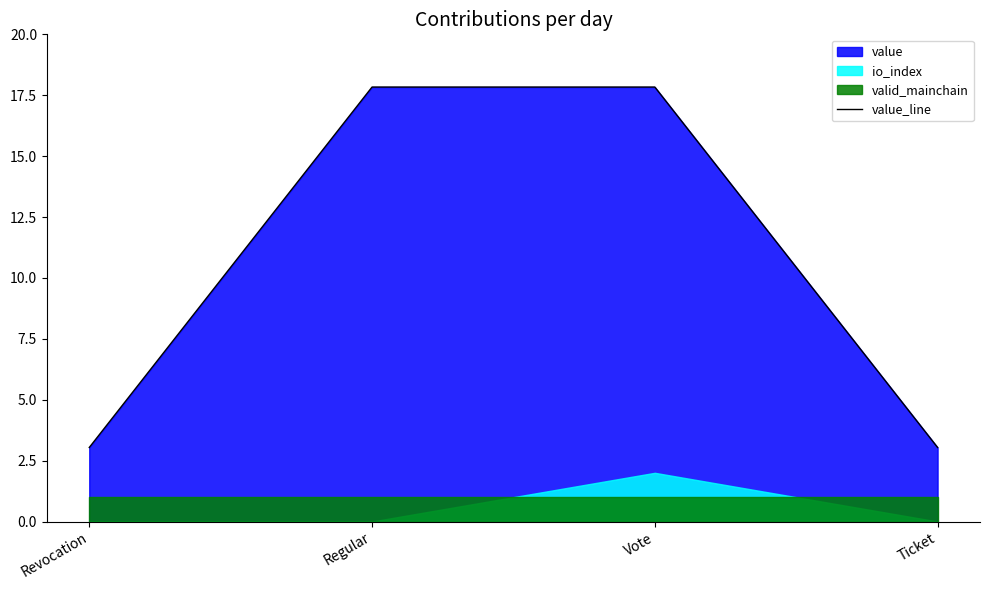

Reading left to right, extract all data points from this chart.

3.0	17.8	17.8	3.0